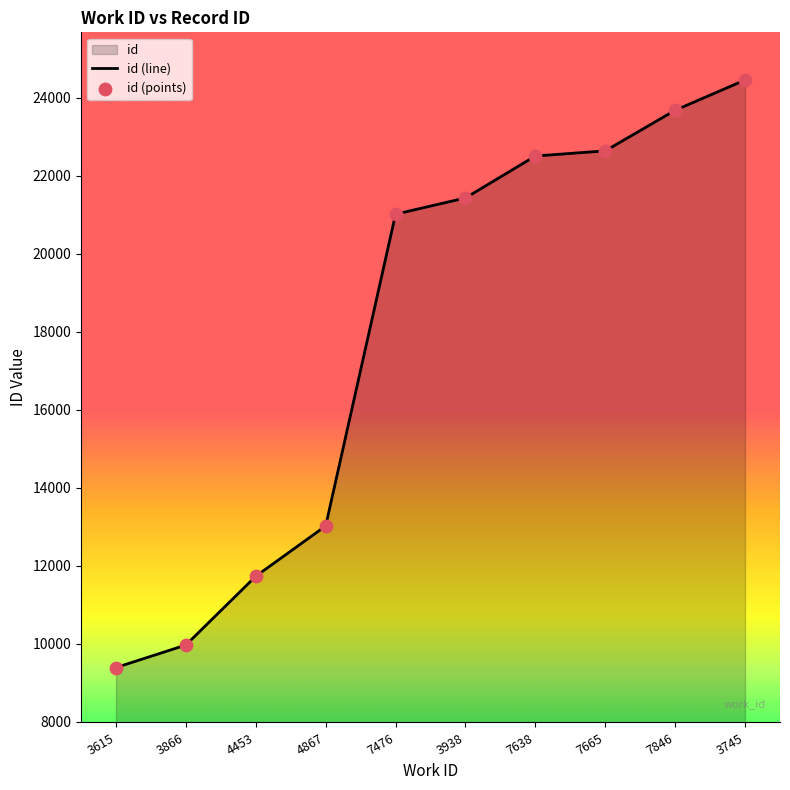

Approximately how many times larger is the value at 7476 compared to 3745?

0.9